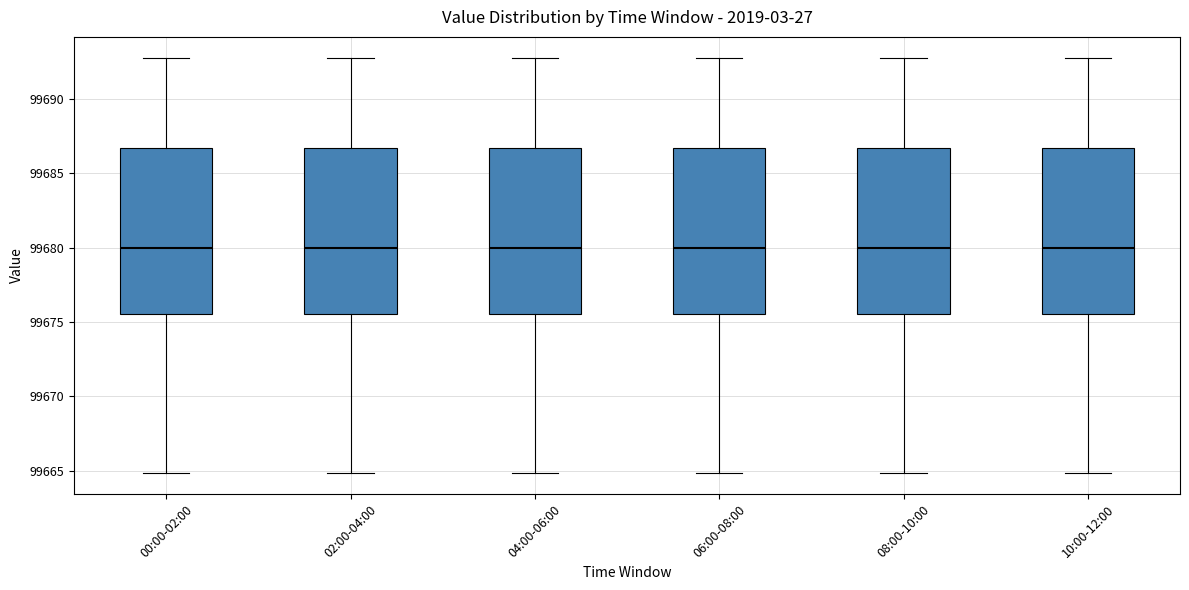

Where does the lower whisker of the box for 06:00-08:00 end on the y-axis? The values are not printed on the chart, so give them approximately, as read against the axis.

99665.0